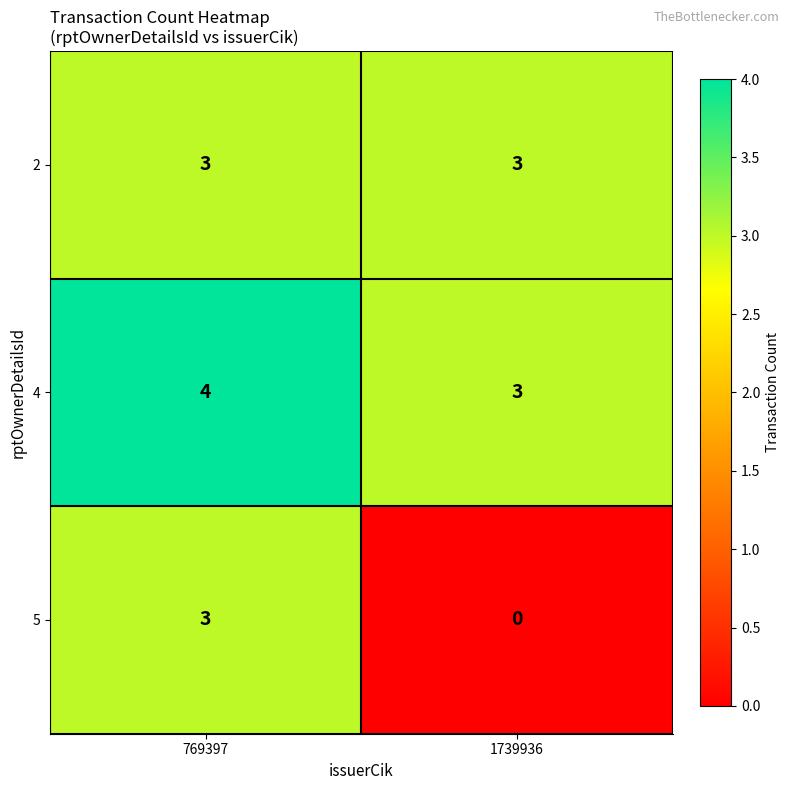

What is the sum of the 5 values at 1739936 and 769397?

3